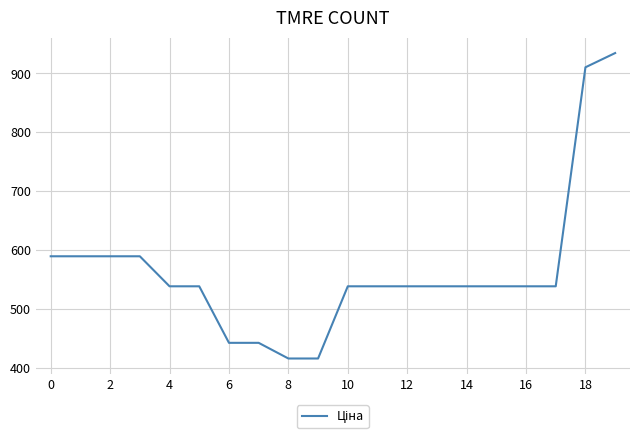

What is the difference between the maximum and minimum values?

518.0